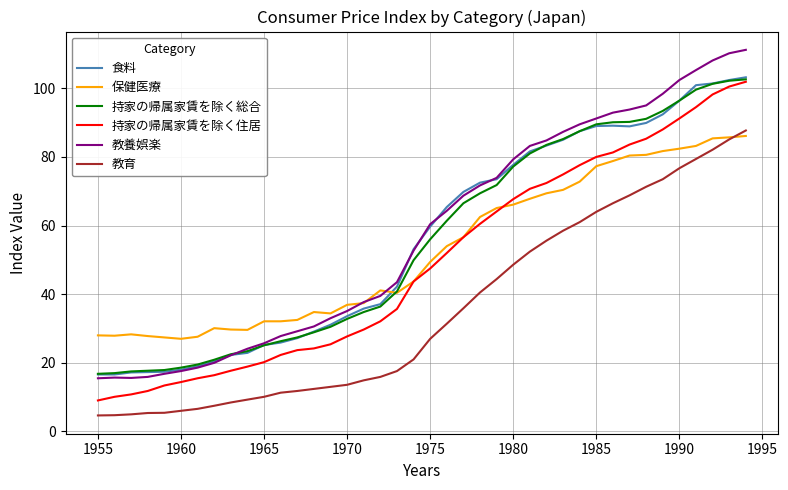

What is the lowest value of the 教育 series?

4.7